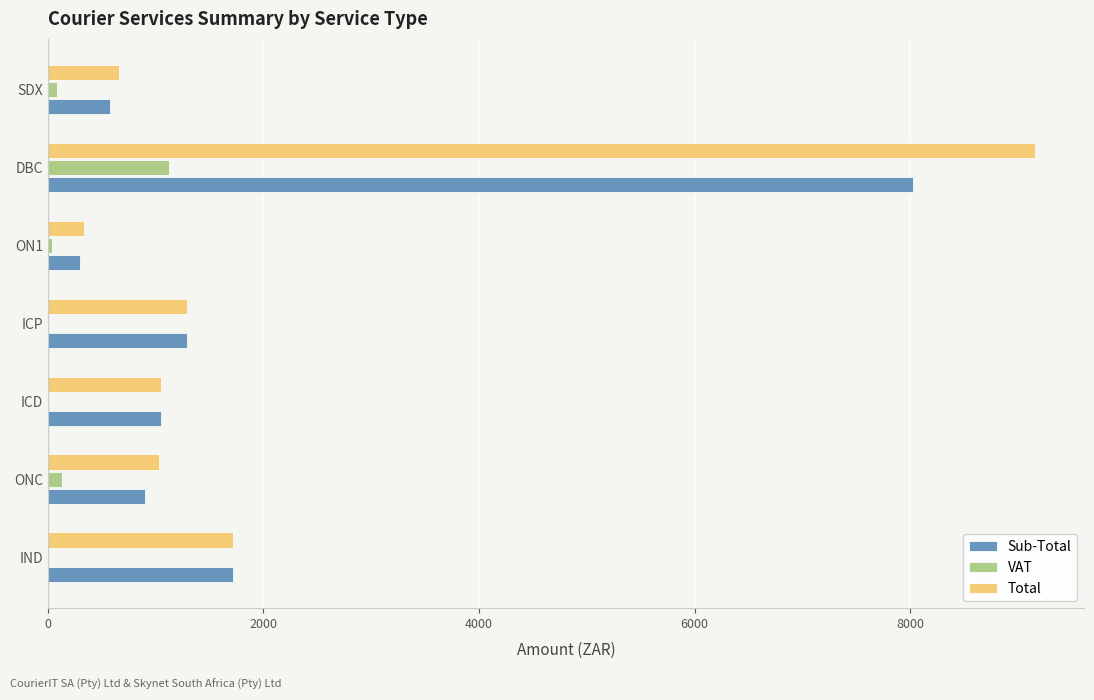

Is the value of VAT at ICP greater than the value of Sub-Total at ONC?

No